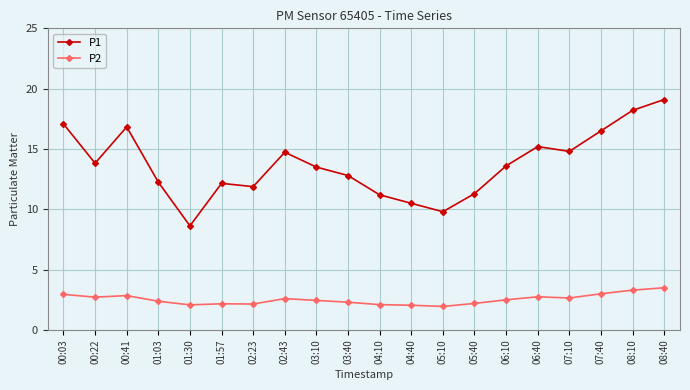

What are all the series names shown in the legend?

P1, P2